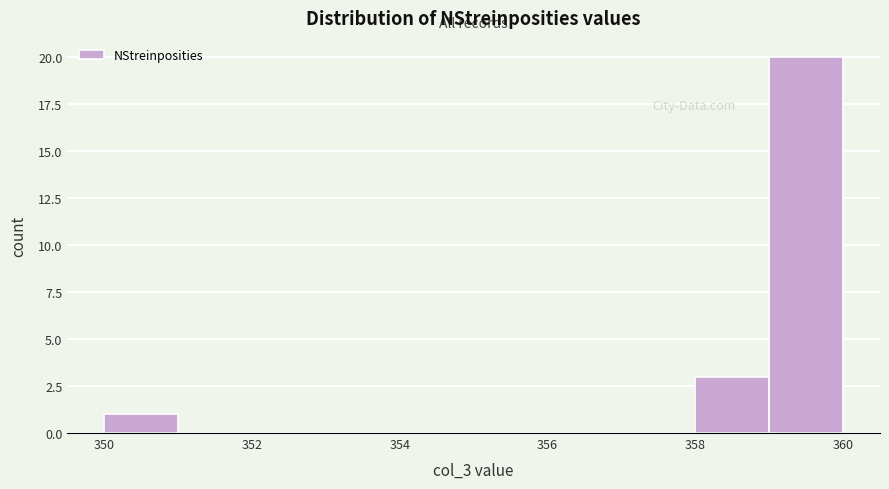

Over which range of the x-axis is the bar tallest?

359 to 360